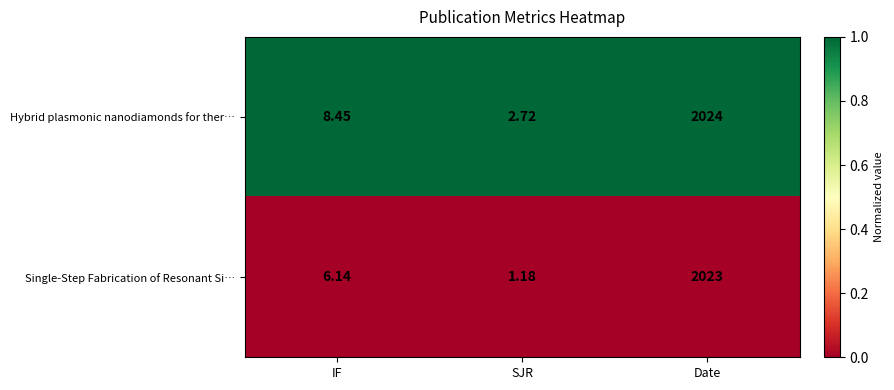

Which series has the widest spread of values?

Single-Step Fabrication of Resonant Si…